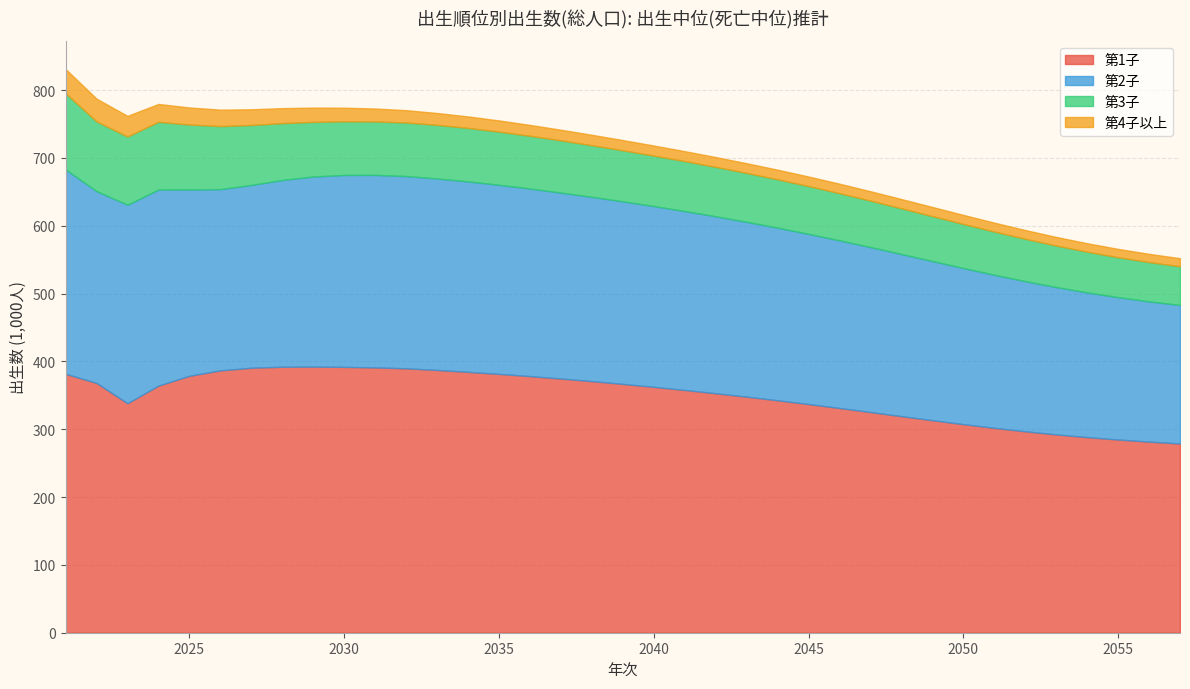

What is the sum of all 第4子以上 values?

654.2